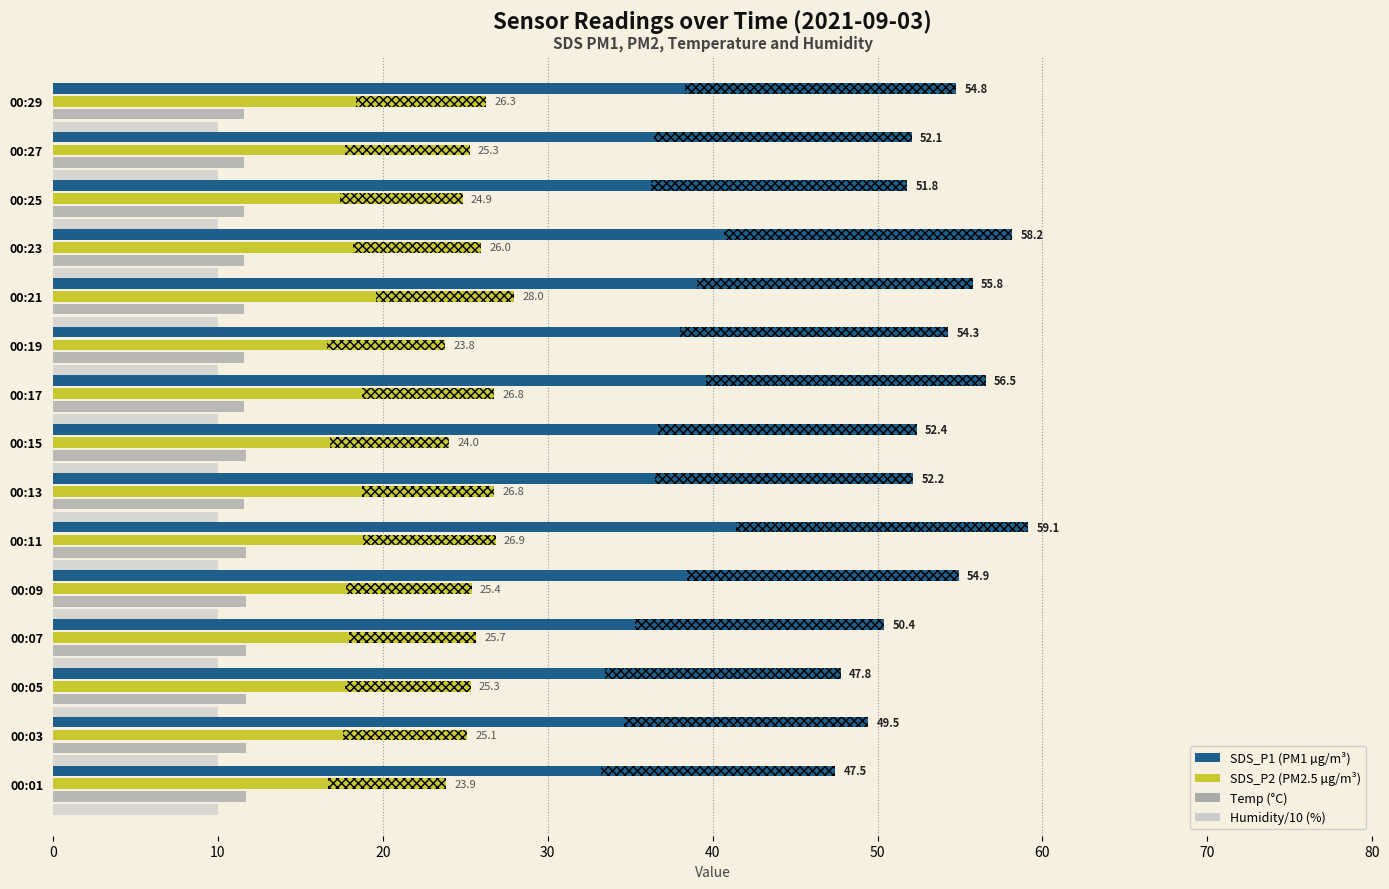

At 80, list the series in order from largest to smallest.

SDS_P1, SDS_P2, Temp (°C), Humidity/10